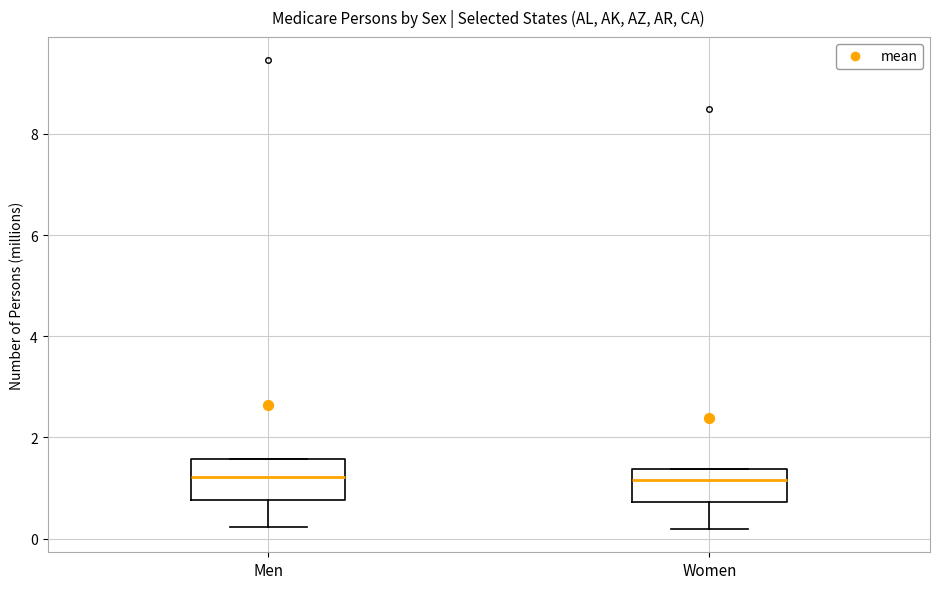

Reading left to right, read every box against the y-axis: the position of its median line, the range the box covers, and the ends of its whiskers. The values are not printed on the chart, so give them approximately, as read against the axis.

Men: median 1.2, box 0.8 to 1.6, whiskers 0.2 to 1.6
Women: median 1.2, box 0.8 to 1.4, whiskers 0.2 to 1.4